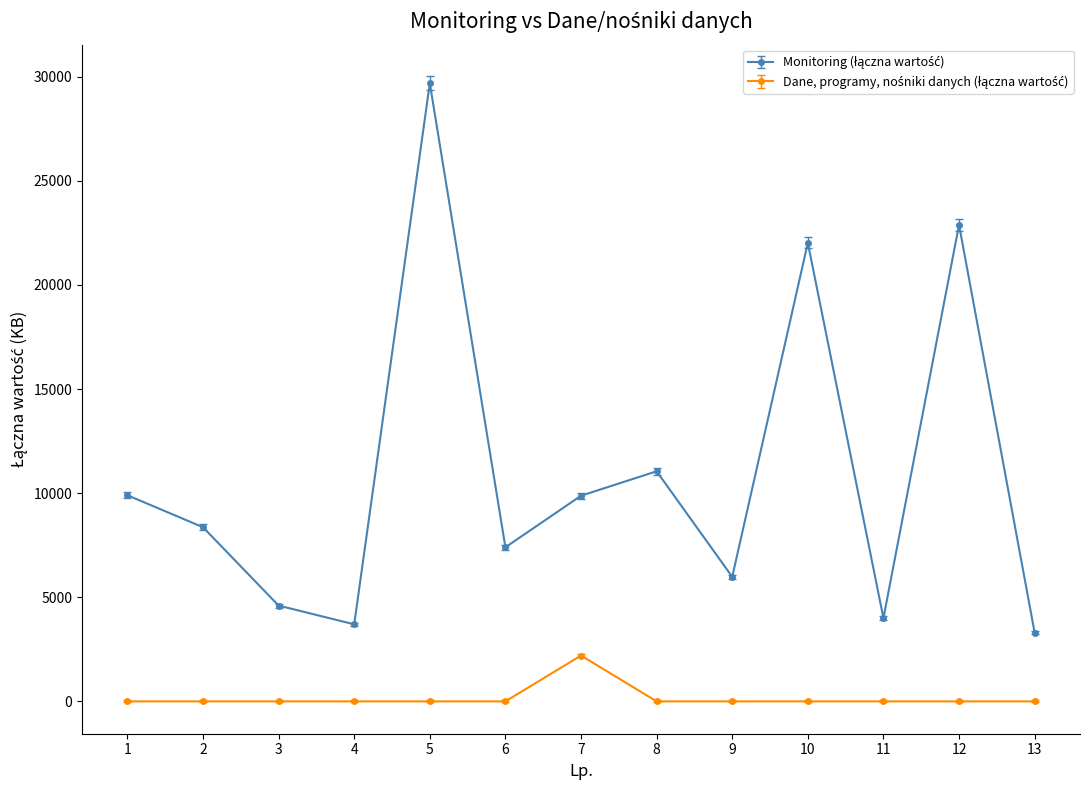

What is the difference between the highest and lowest values at 4?

3700.0